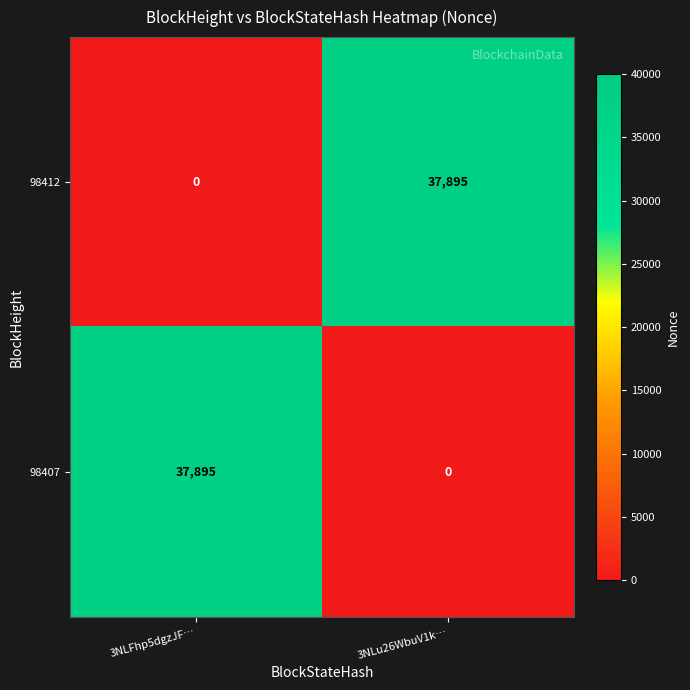

Reading left to right, what are all the values shown in this chart?

98412: 3NLFhp5dgzJF…=0	3NLu26WbuV1k…=37895
98407: 3NLFhp5dgzJF…=37895	3NLu26WbuV1k…=0